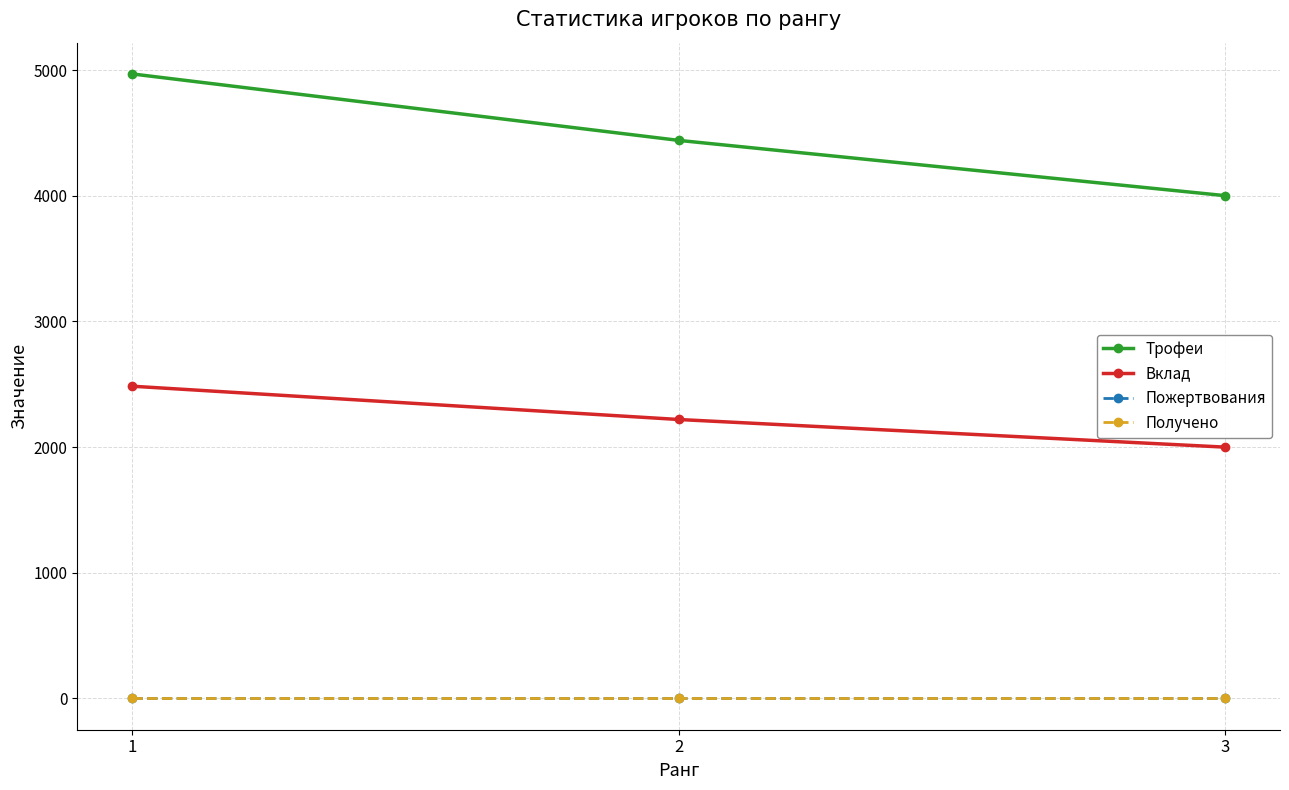

Is this an area chart (filled region under the line)?

No